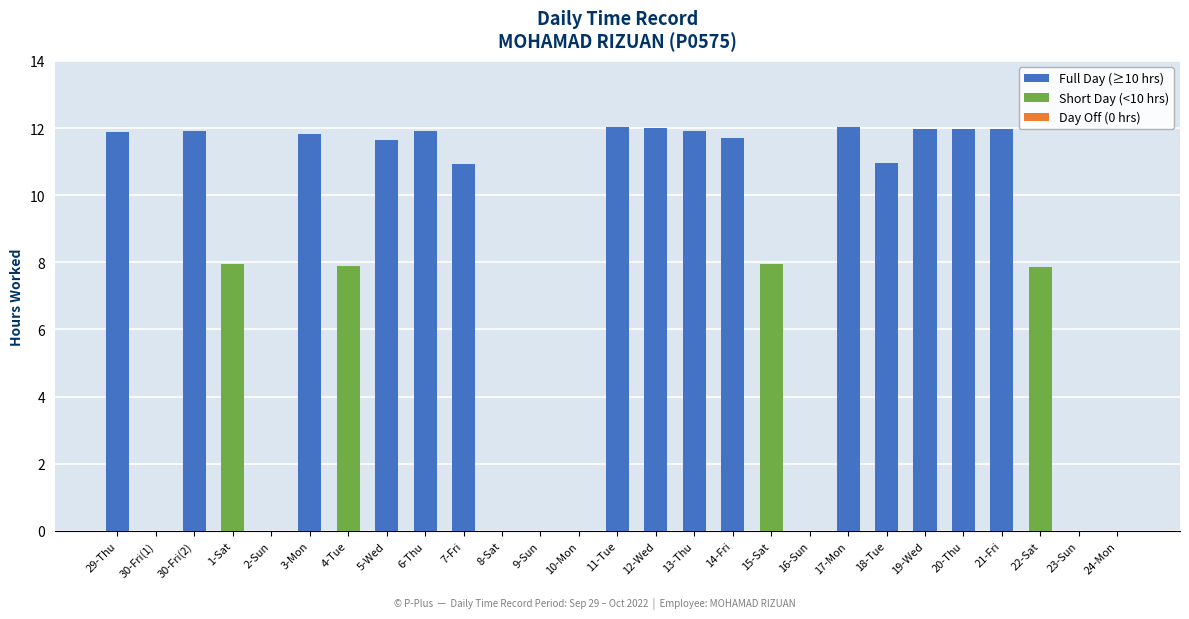

What is the greatest value displayed?

12.0